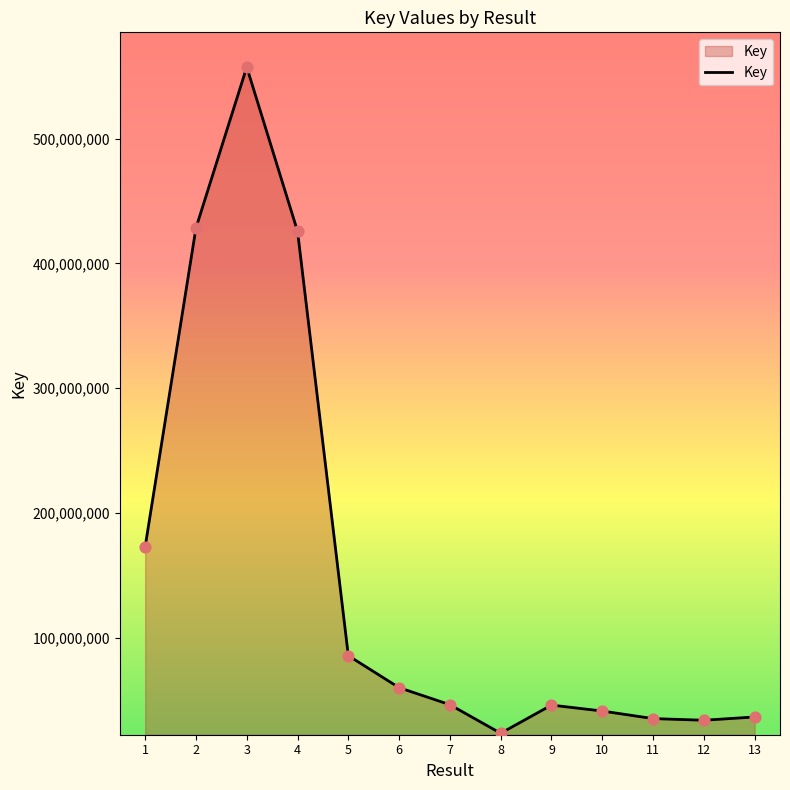

Approximately how many times larger is the value at 12 compared to 5?

0.4